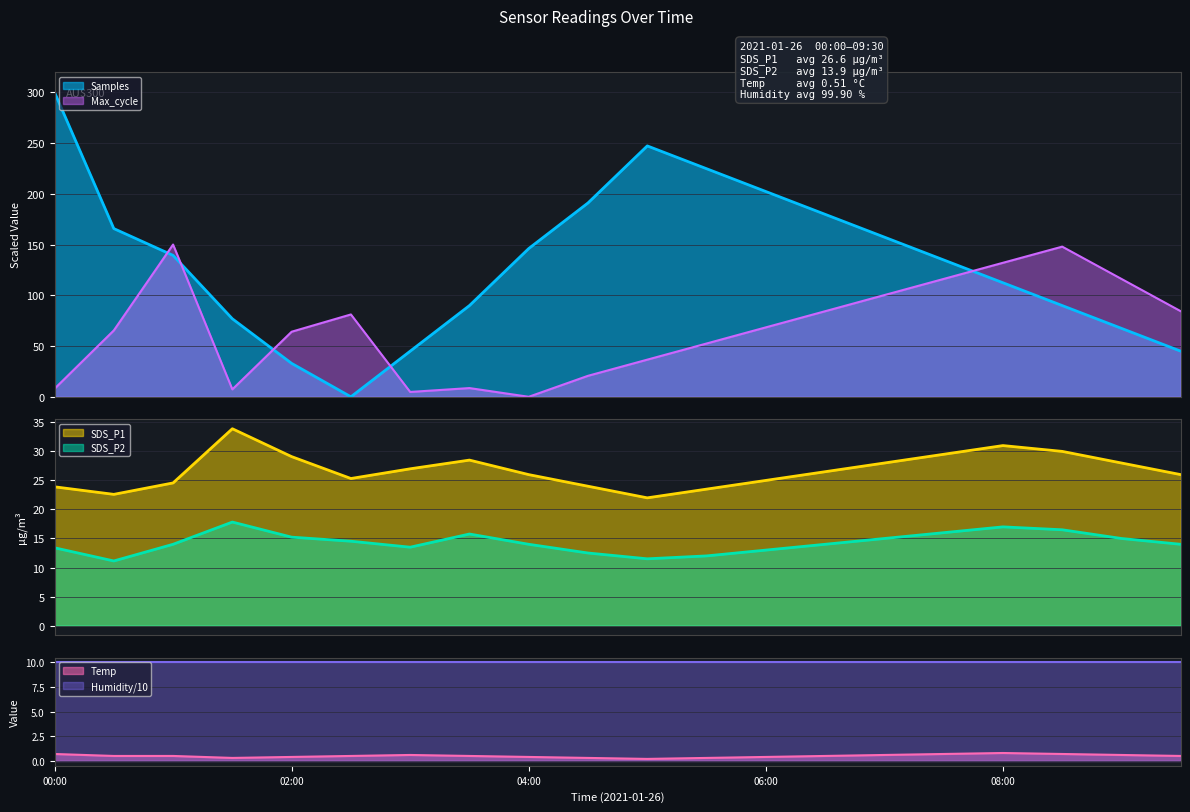

What is the maximum value for SDS_P1?

33.9